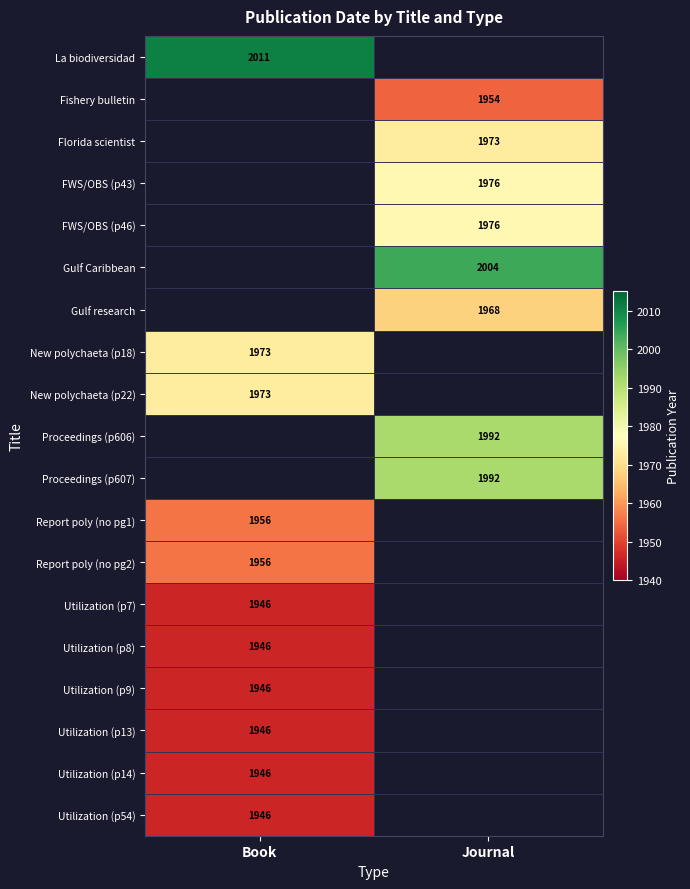

The value of Fishery bulletin at Journal is 428.3. True or false?

False